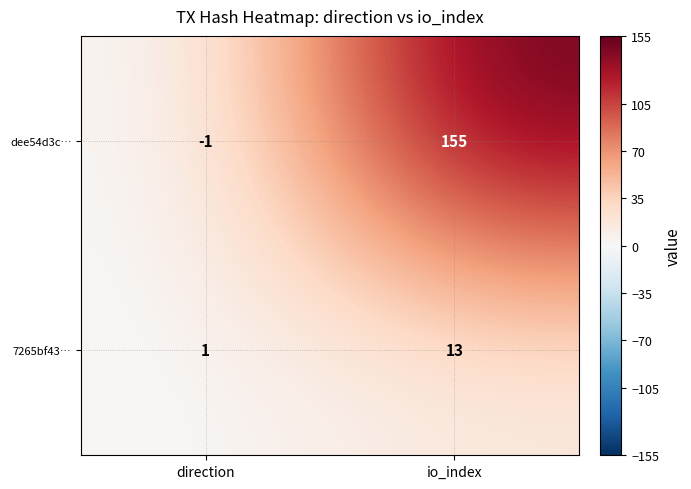

How many distinct data groups are displayed?

2